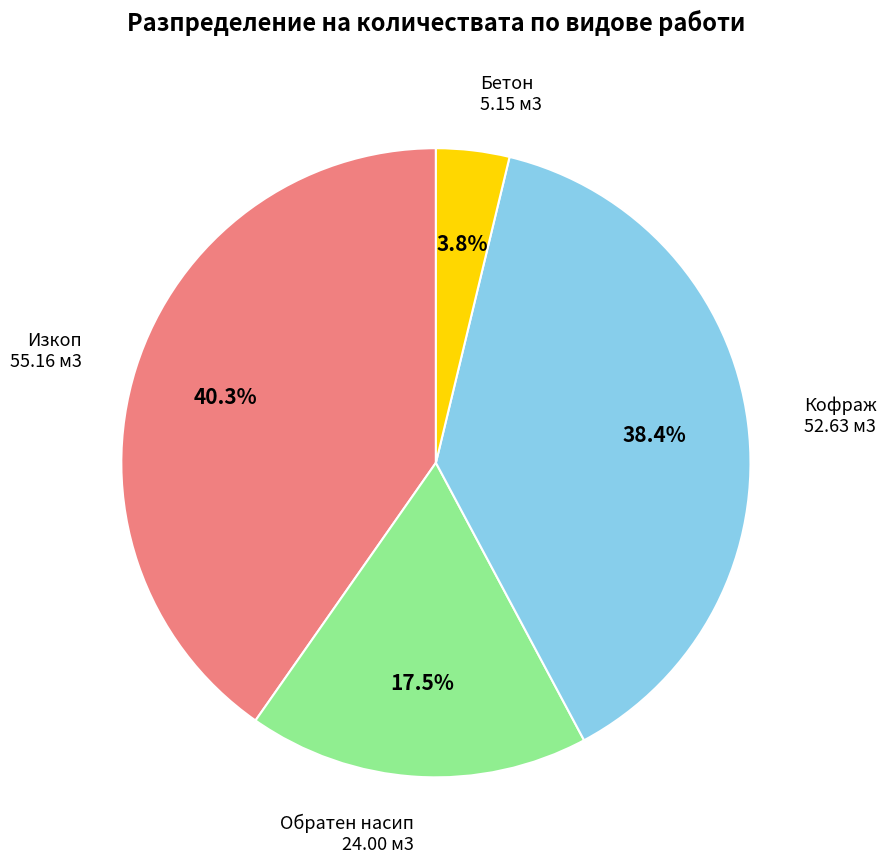

What is the smallest slice in the pie chart?

Бетон